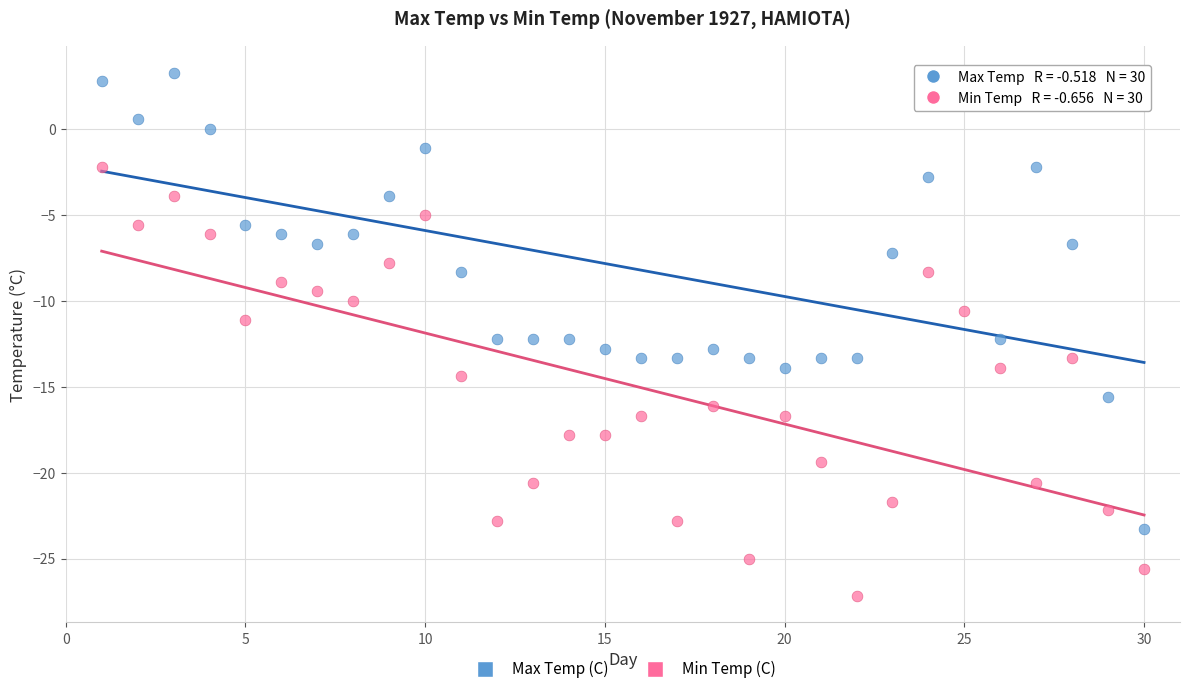

Which series reaches the minimum Y coordinate?

Min Temp (C)